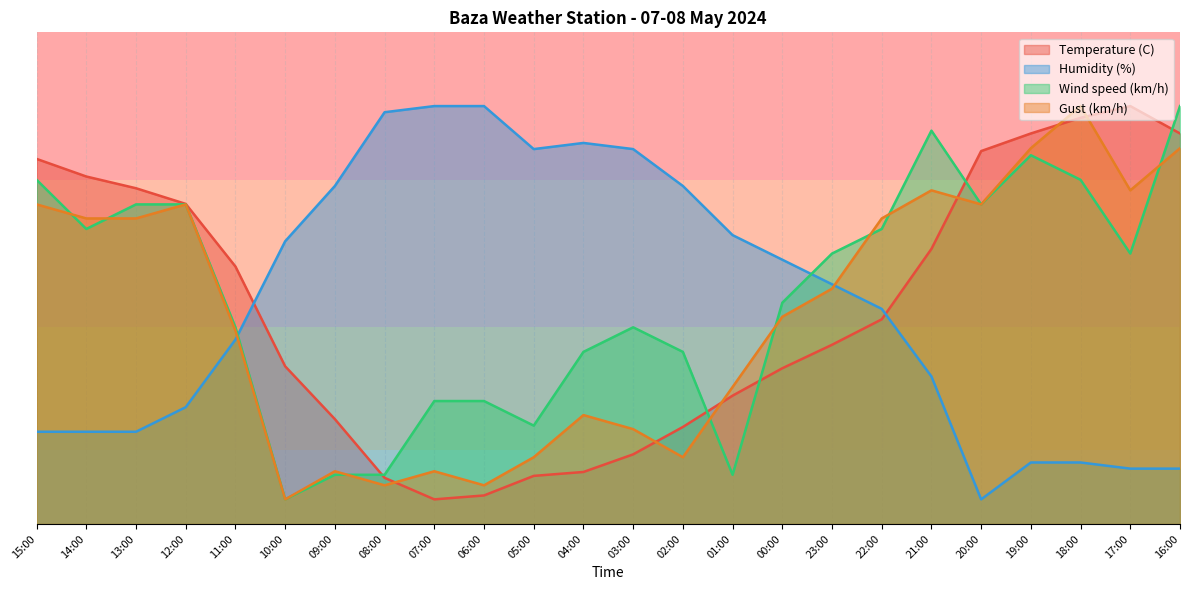

How many lines are shown in the chart?

4